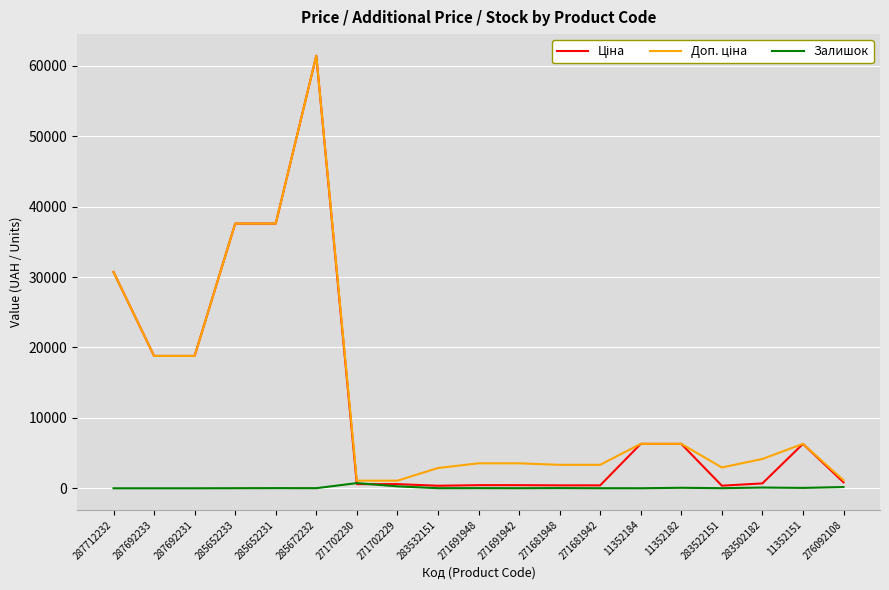

How many lines are shown in the chart?

3